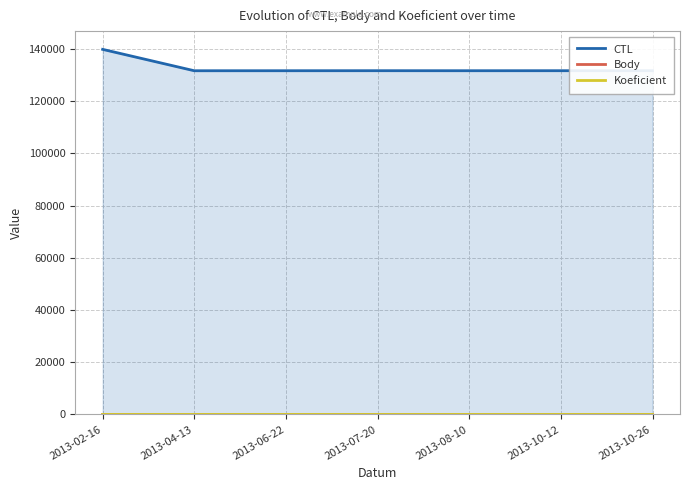

What is the value of the Koeficient point at the 2nd from the left?

4.0